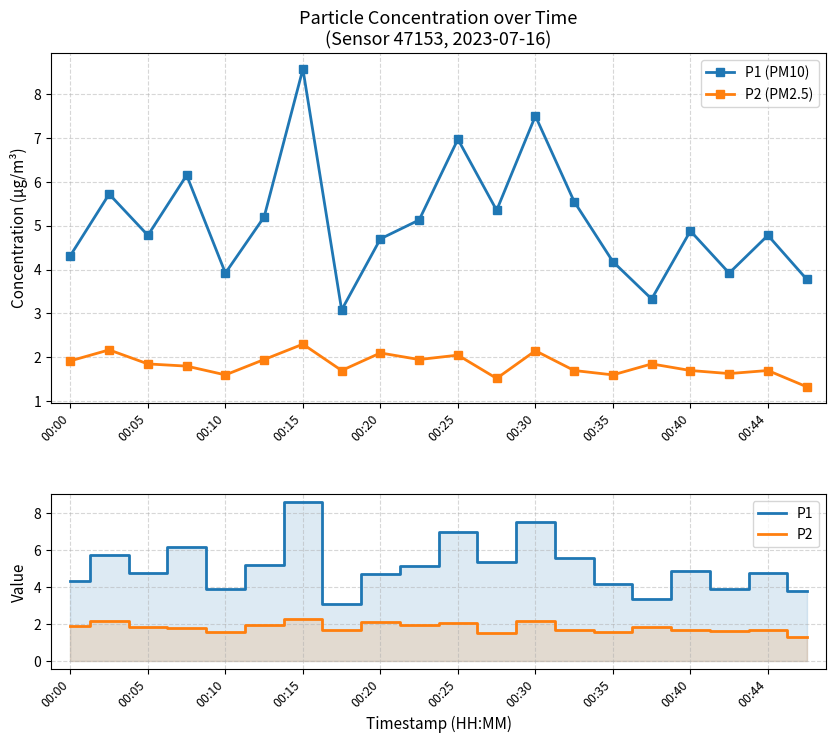

At how many categories does at least one series exceed 7?

2